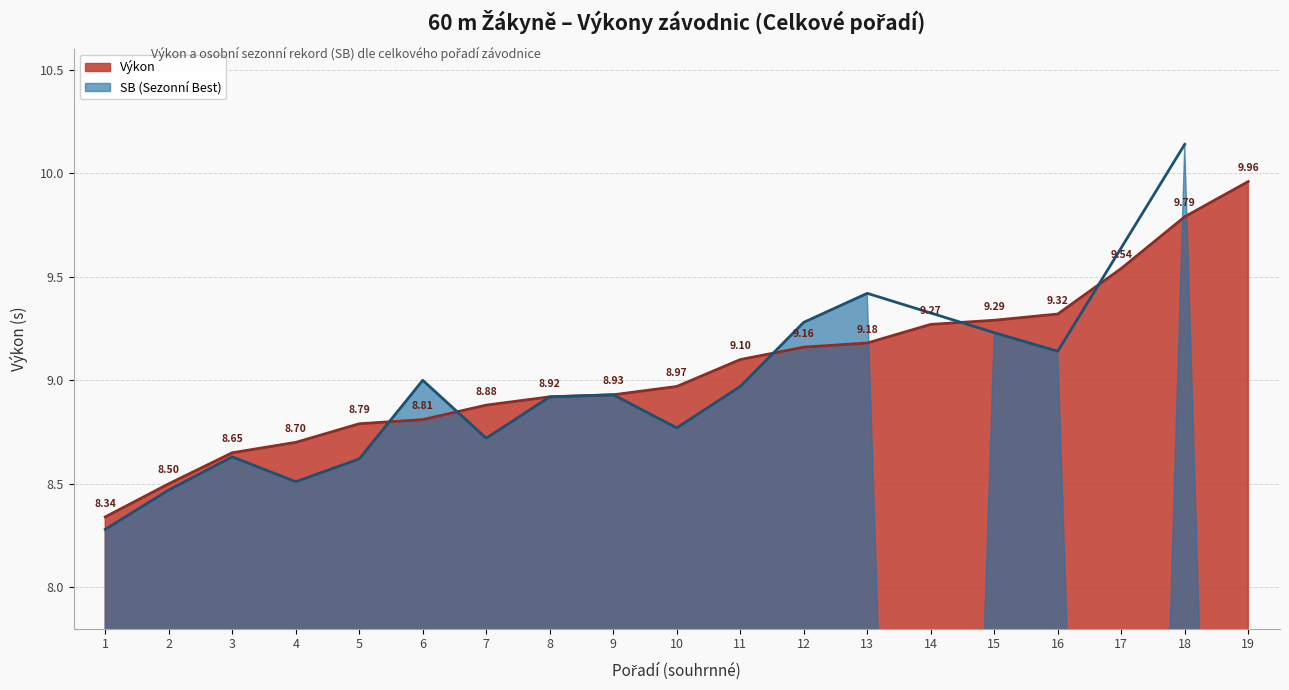

What is the average value?

9.1